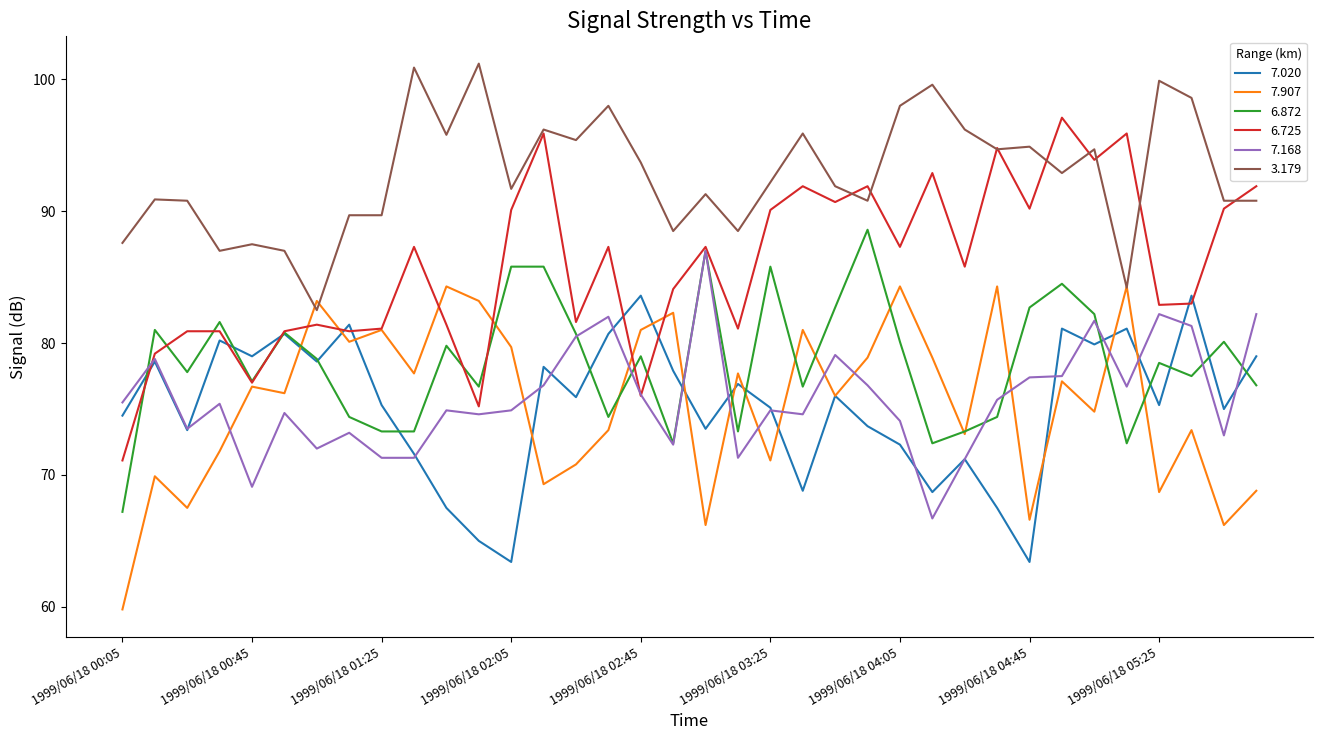

True or false: 6.725 and 7.168 cross at least once.

True